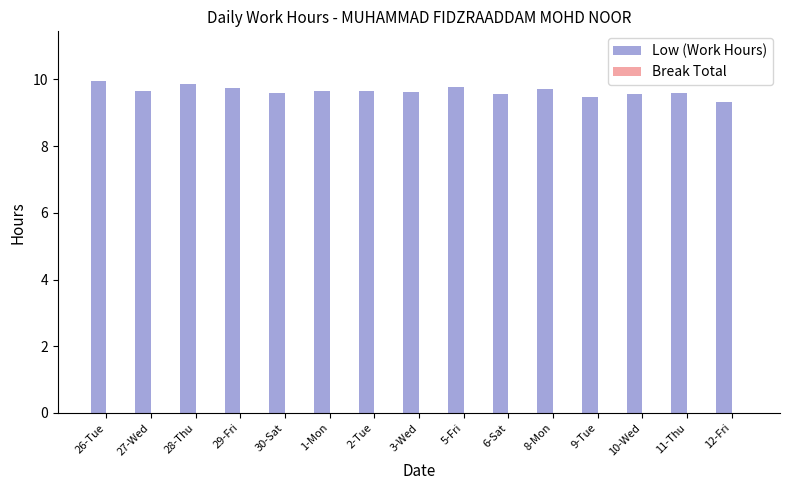

What is the label of the 5th bar from the left?

30-Sat